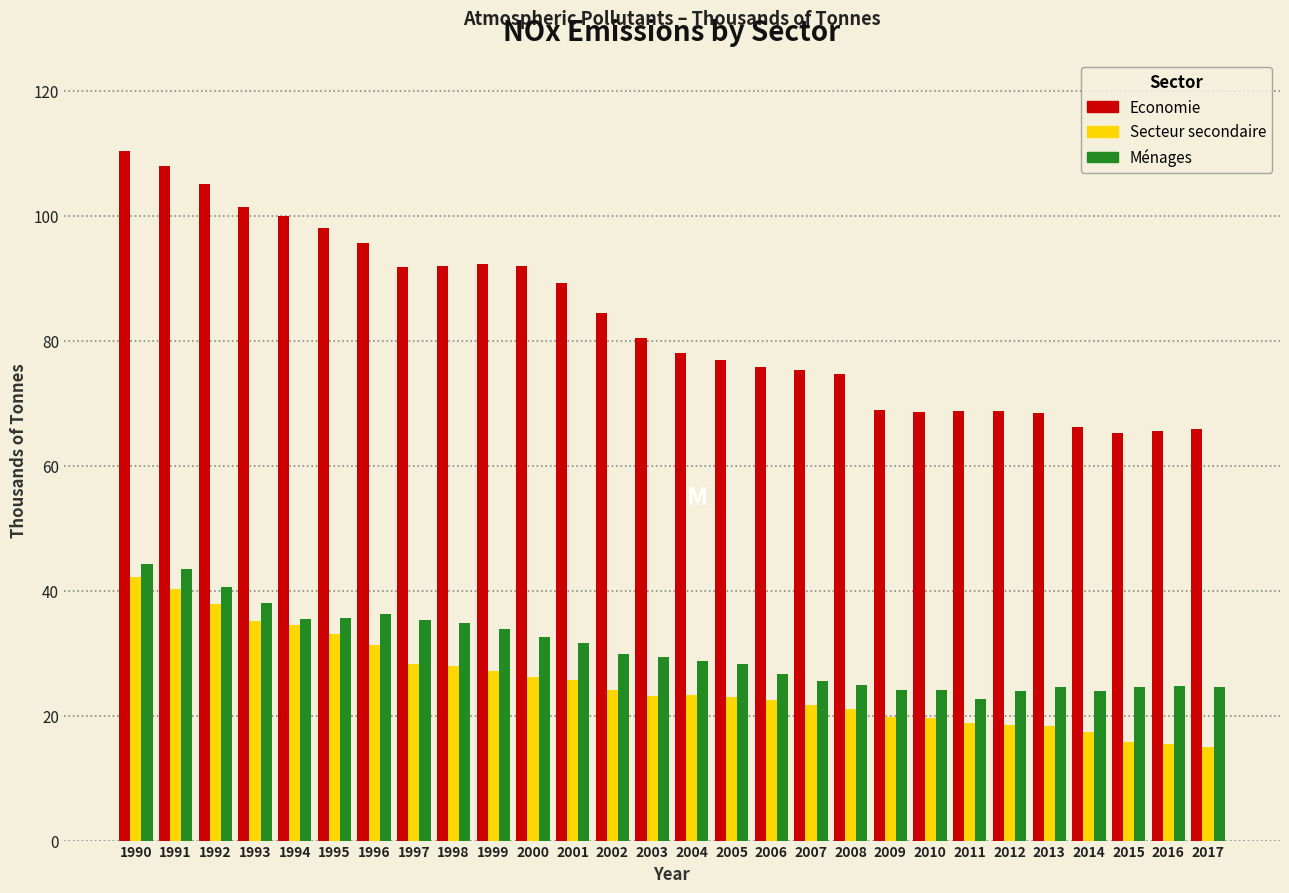

What value does the Secteur secondaire series have at 1994?

34.6